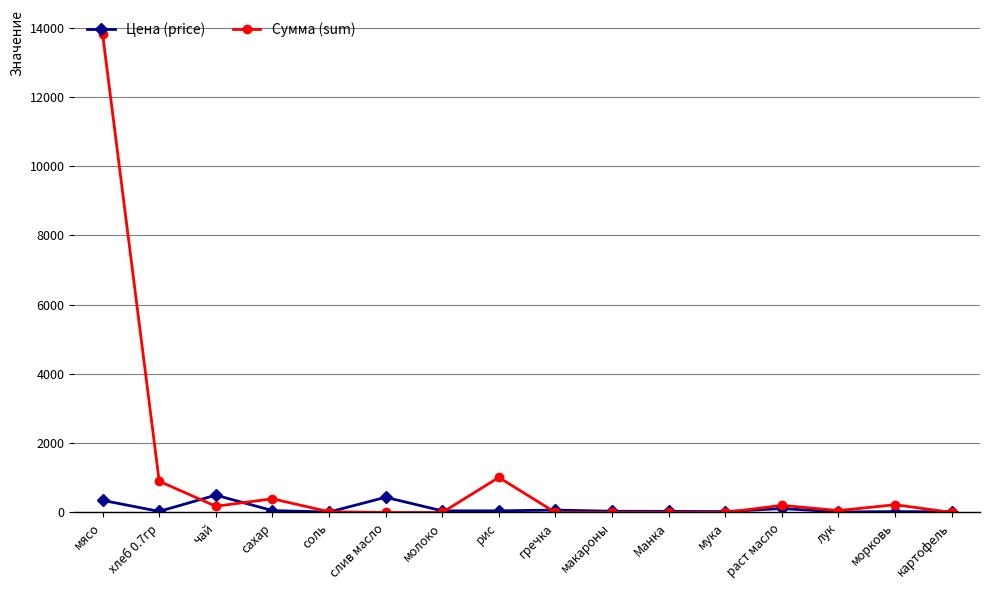

Which series has the largest range (max minus min)?

Сумма (sum)